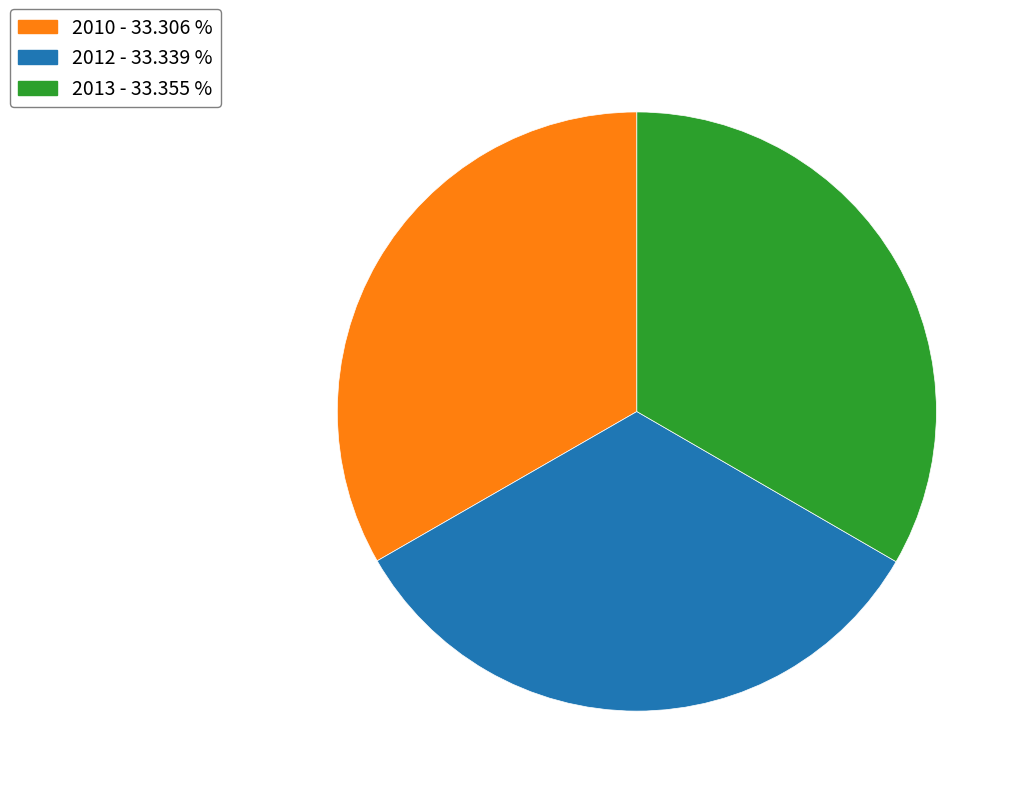

How many slices are in this pie chart?

3